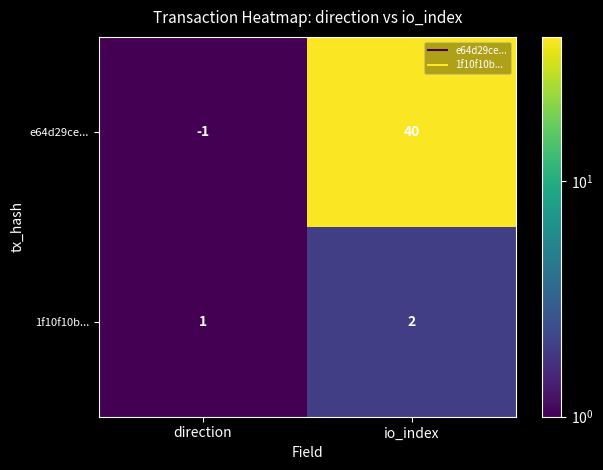

Is the value of 1f10f10b... at io_index greater than the value of e64d29ce... at io_index?

No